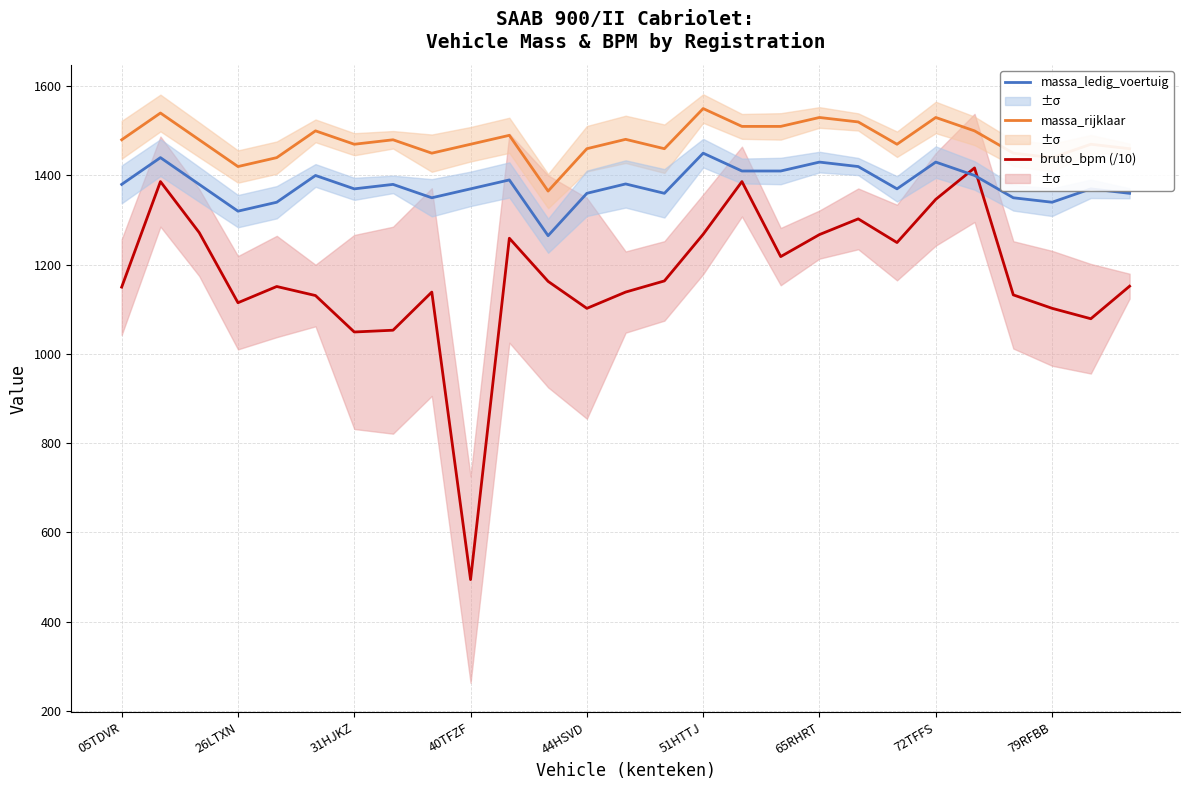

Rank the series by their average value, from highest to lowest.

massa_rijklaar, massa_ledig_voertuig, bruto_bpm (/10)